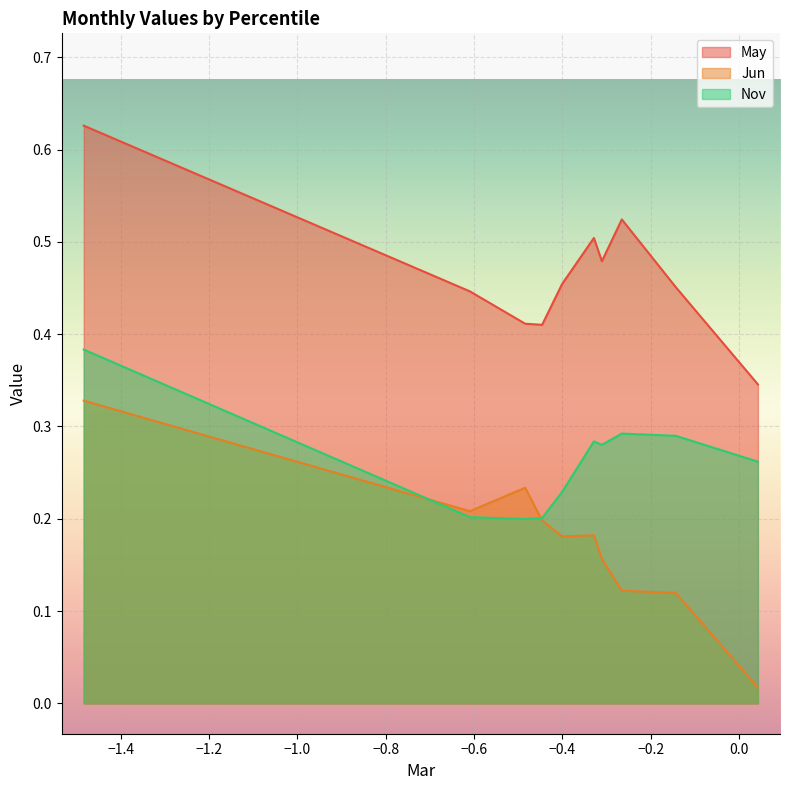

What are all the series names shown in the legend?

May, Jun, Nov